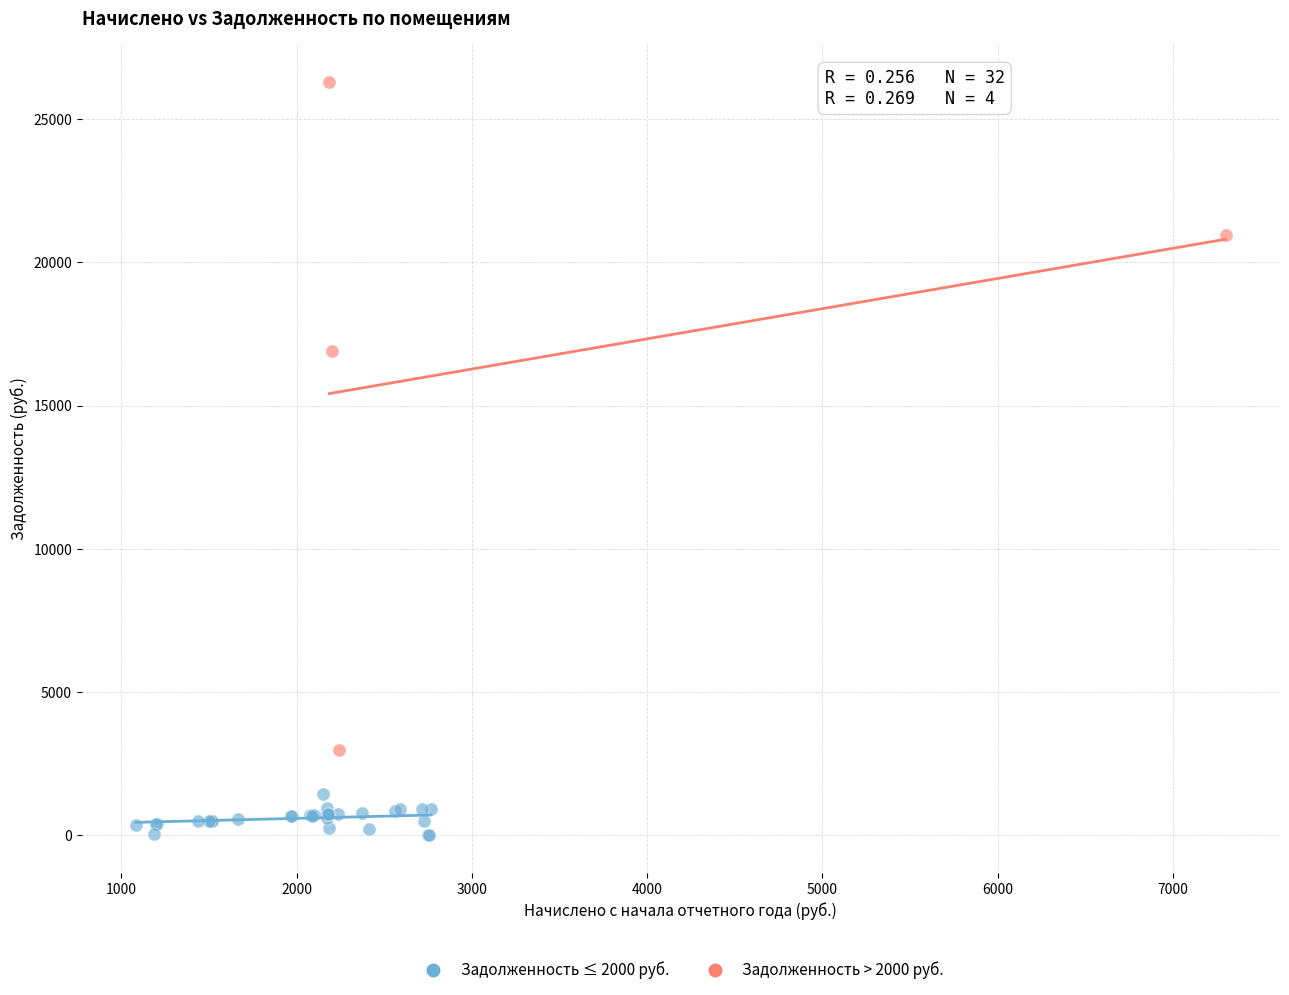

What are all the series names shown in the legend?

Задолженность ≤ 2000 руб., Задолженность > 2000 руб.